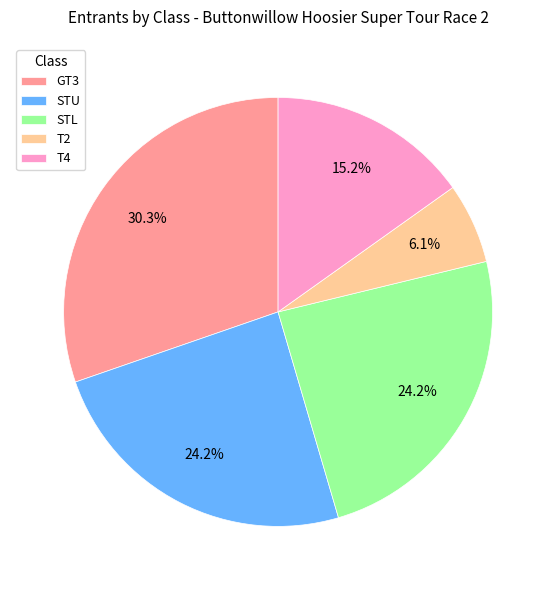

To the nearest percent, what is the difference between the STL and GT3 slice percentages?

6%